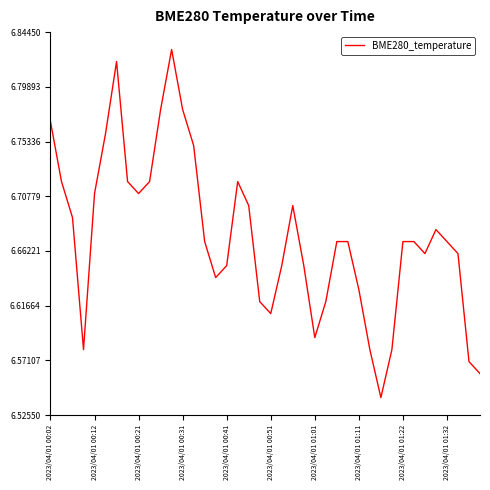

What is the difference between the maximum and minimum values?

0.3